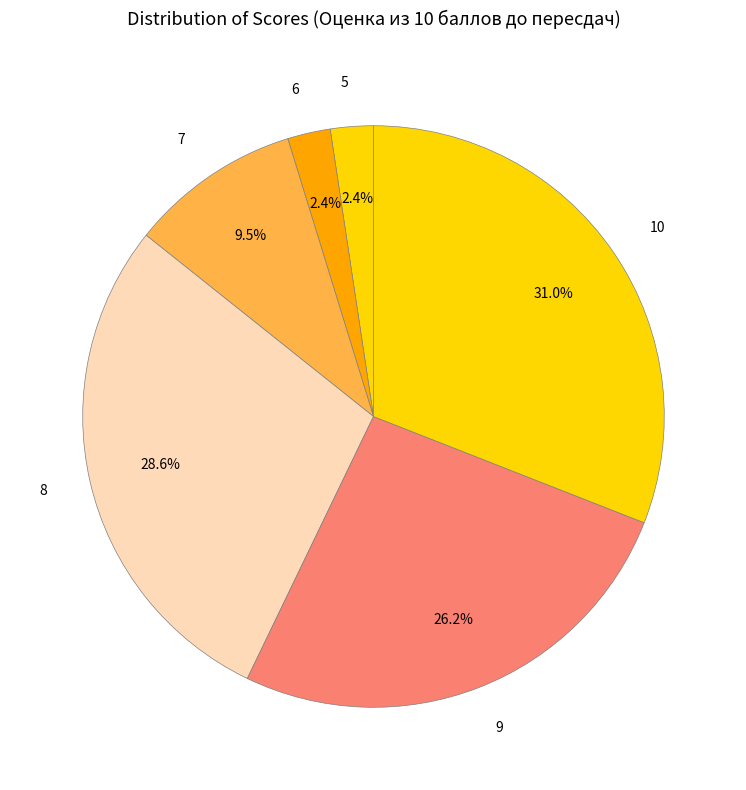

To the nearest percent, what is the difference between the largest and smallest slice percentages?

29%